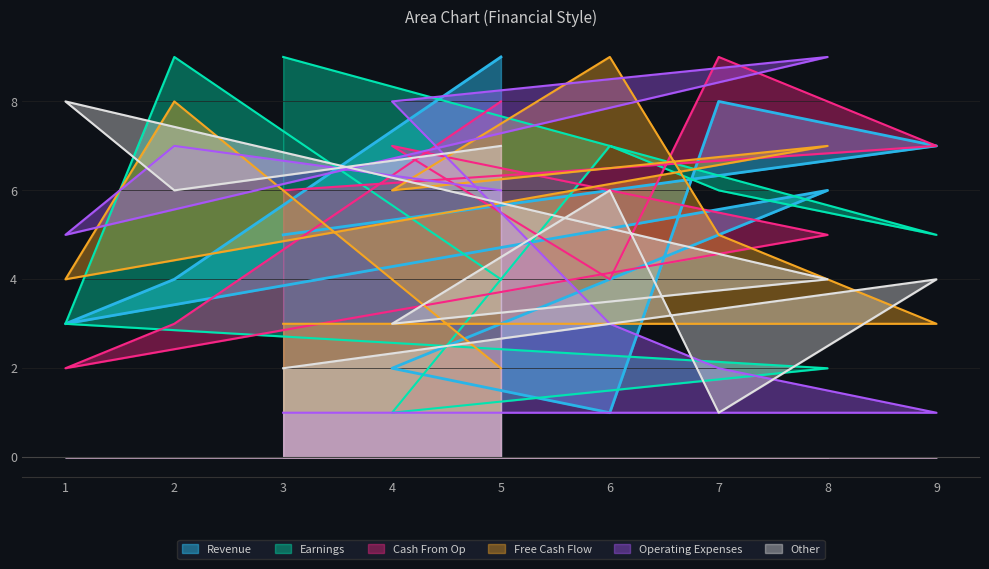

What is the sum of all col_4 values?

51